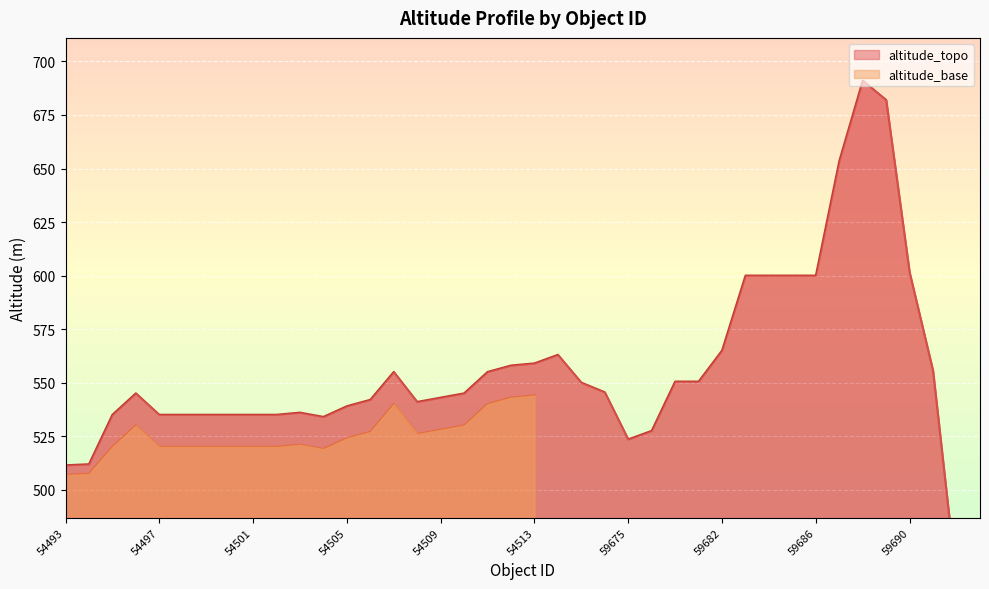

What is the average value?

555.0